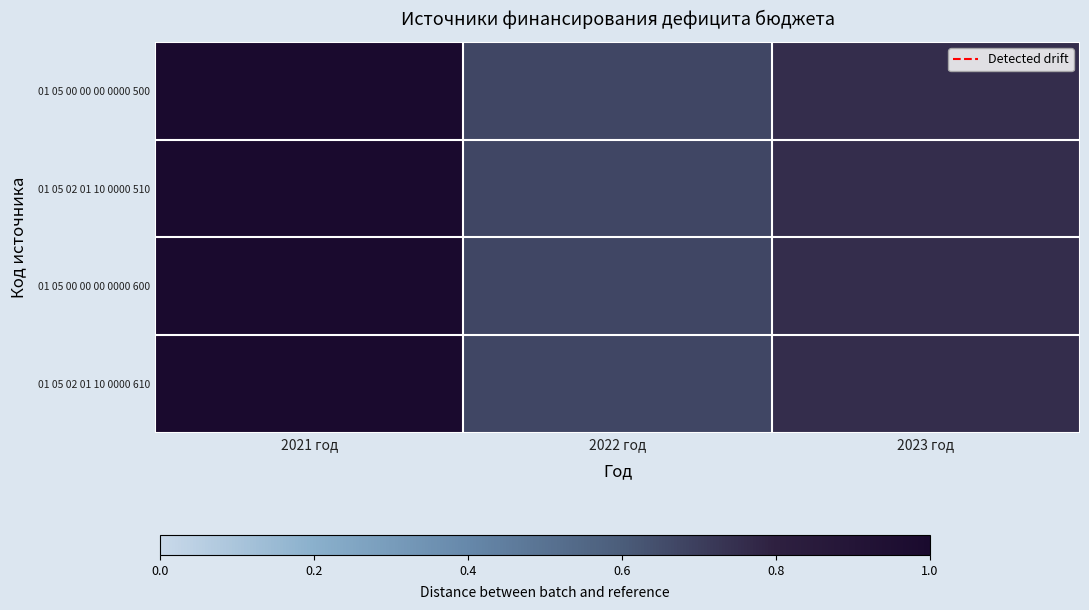

Rank the series by their maximum value, from highest to lowest.

01 05 00 00 00 0000 500, 01 05 02 01 10 0000 510, 01 05 00 00 00 0000 600, 01 05 02 01 10 0000 610